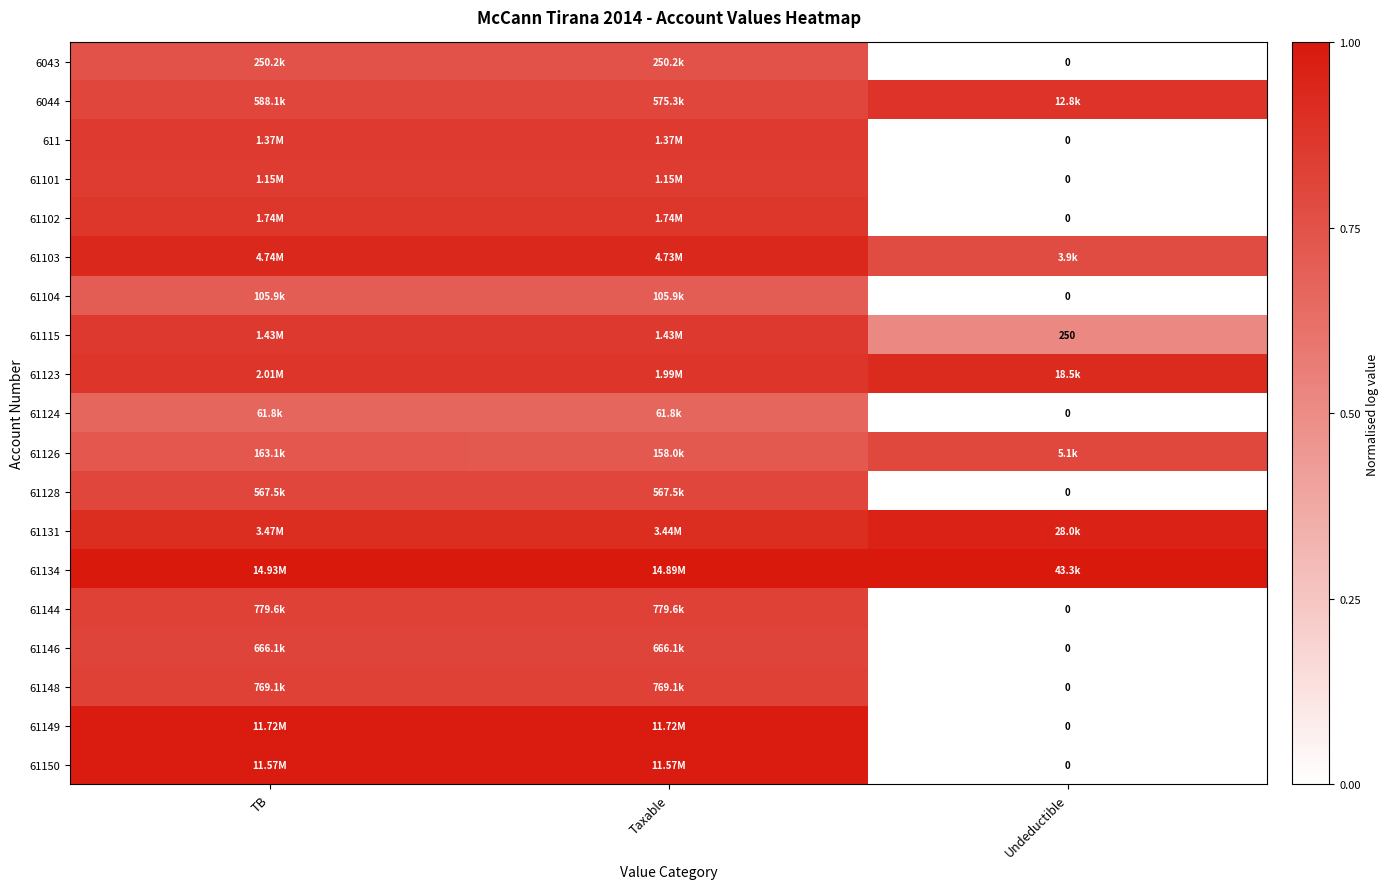

Rank the series at Taxable from highest to lowest value.

61134, 61149, 61150, 61103, 61131, 61123, 61102, 61115, 611, 61101, 61144, 61148, 61146, 6044, 61128, 6043, 61126, 61104, 61124